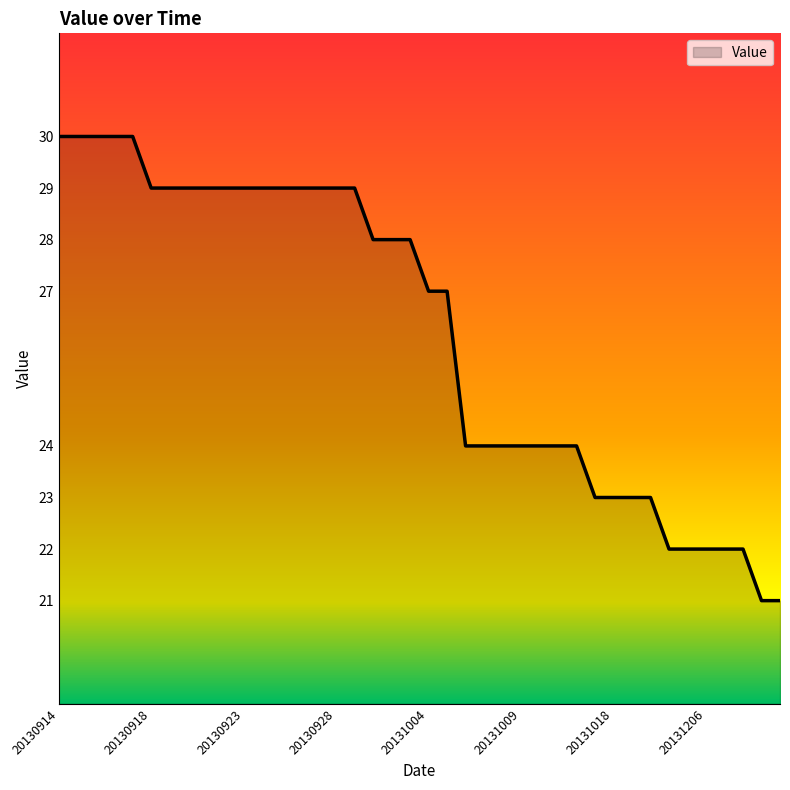

What is the maximum value shown in the chart?

30